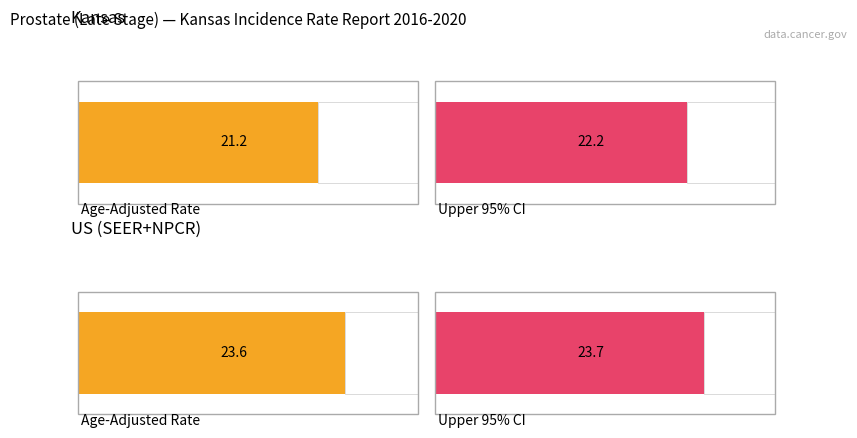

How many values in the Age-Adjusted Incidence Rate series exceed 23?

1